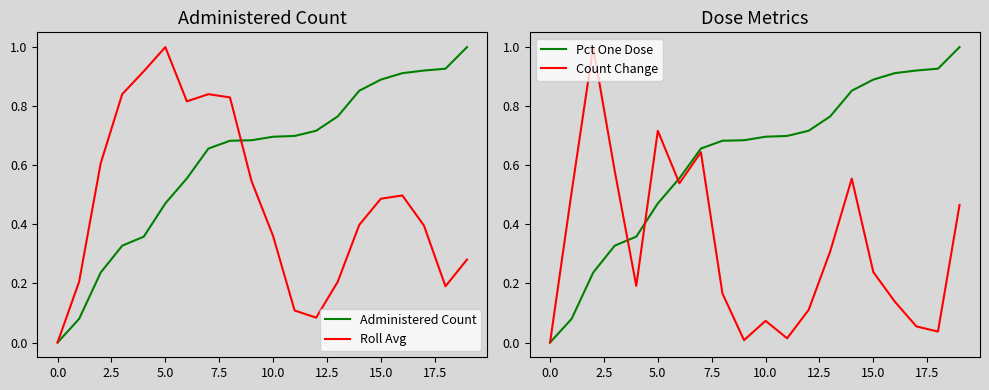

The value of Administered Count at 15.0 is 0.9. True or false?

True